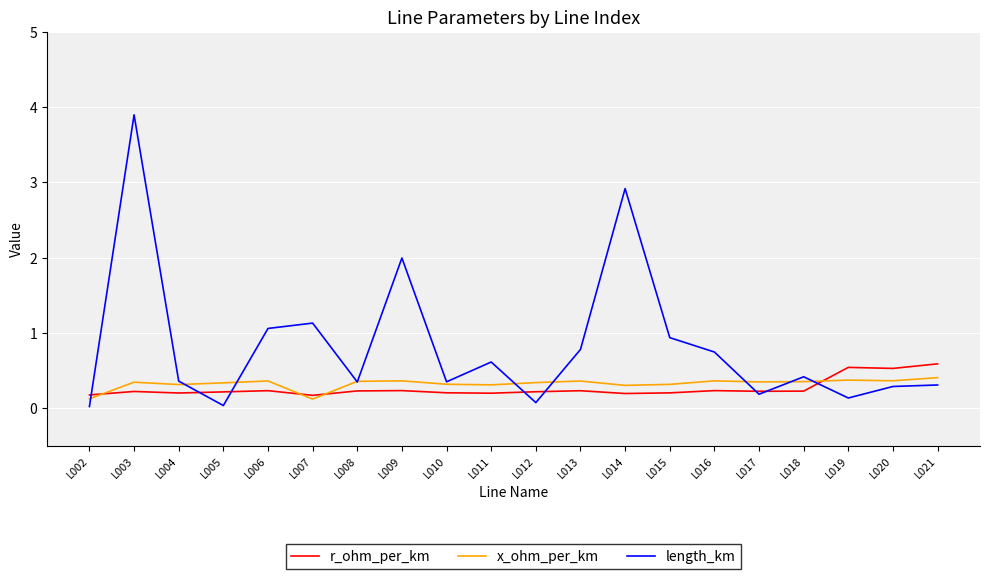

Is this an area chart (filled region under the line)?

No